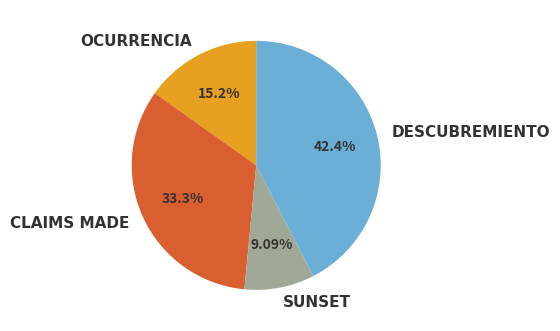

To the nearest percent, what is the difference between the SUNSET and OCURRENCIA slice percentages?

6%